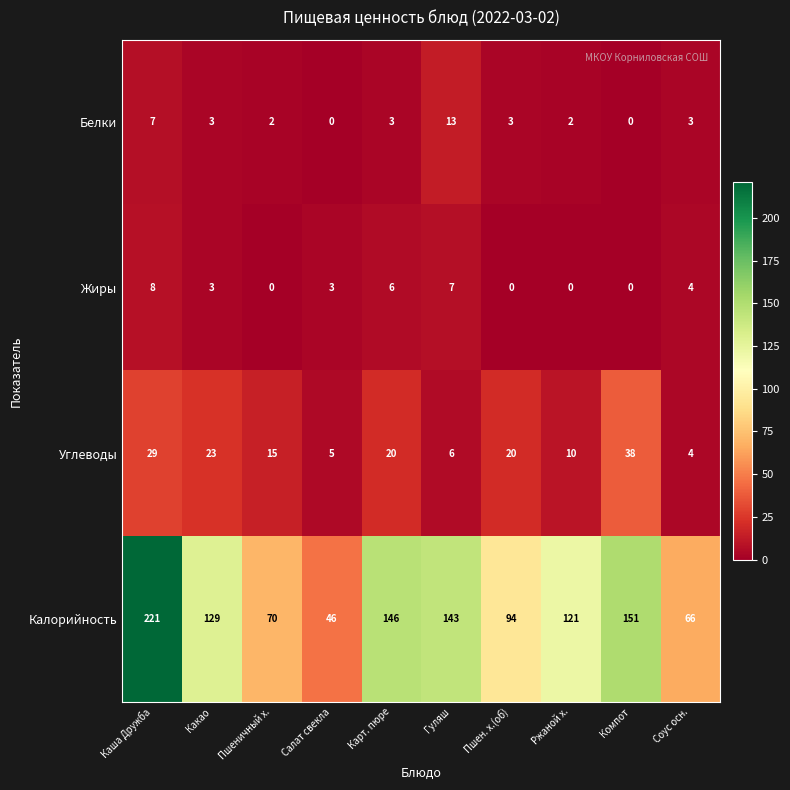

Where does the Углеводы series first go above 20?

Каша Дружба